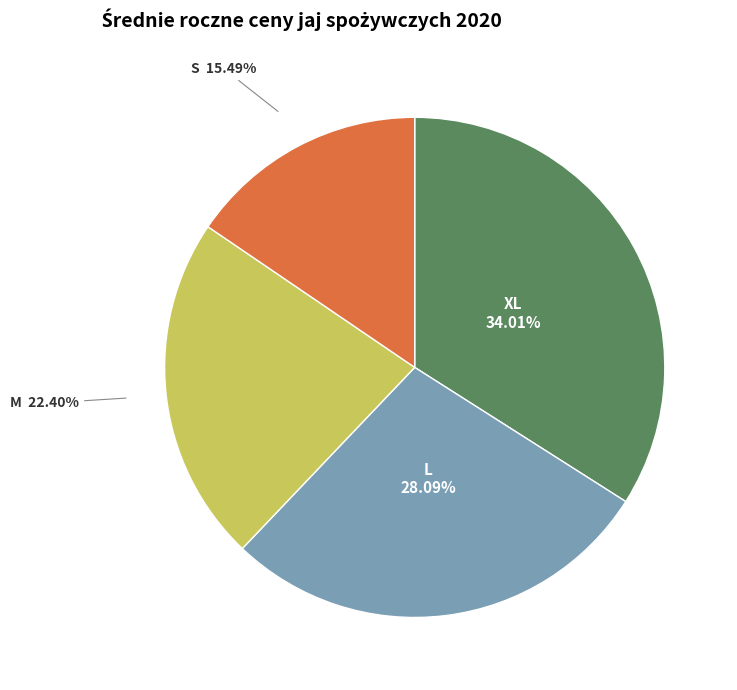

To the nearest percent, what percentage of the pie is M?

22%